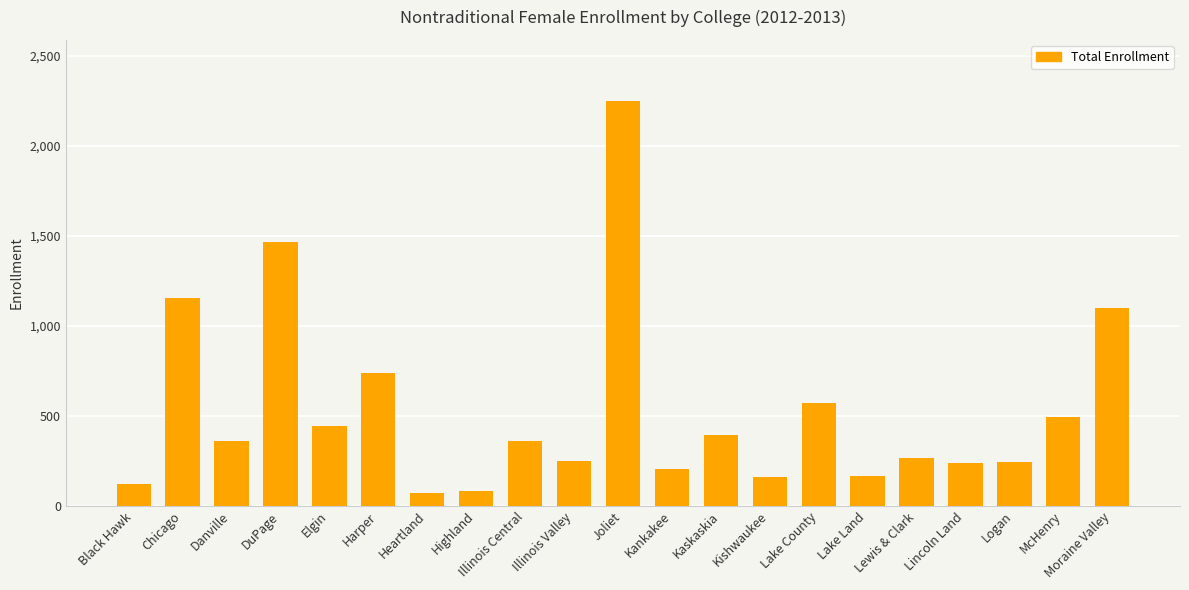

Are the bars grouped side by side (vs. stacked)?

No